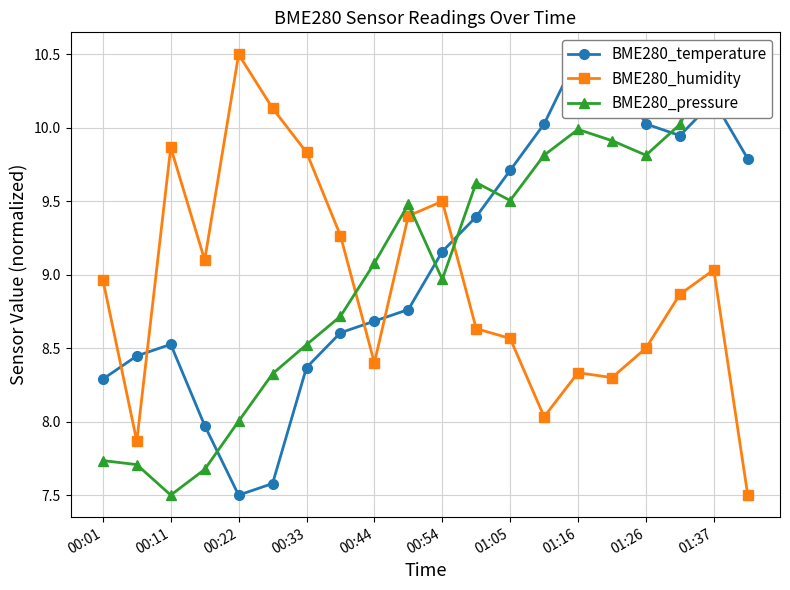

What is the greatest value displayed?

10.5